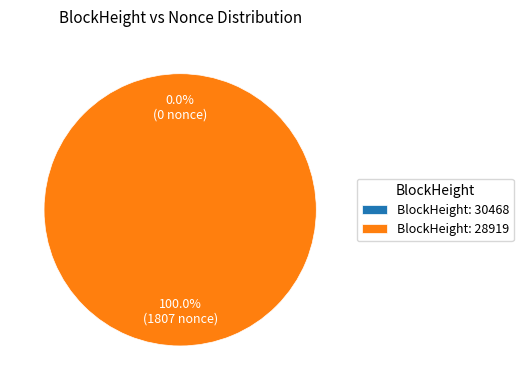

Which category accounts for the majority?

28919